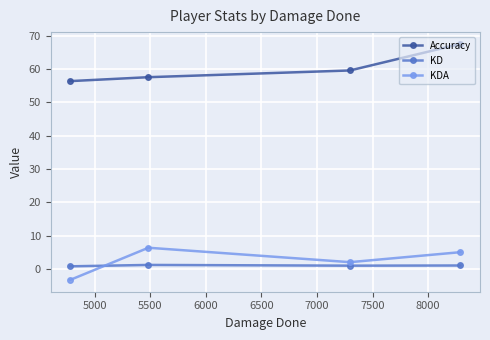

True or false: KDA and Accuracy cross at least once.

False